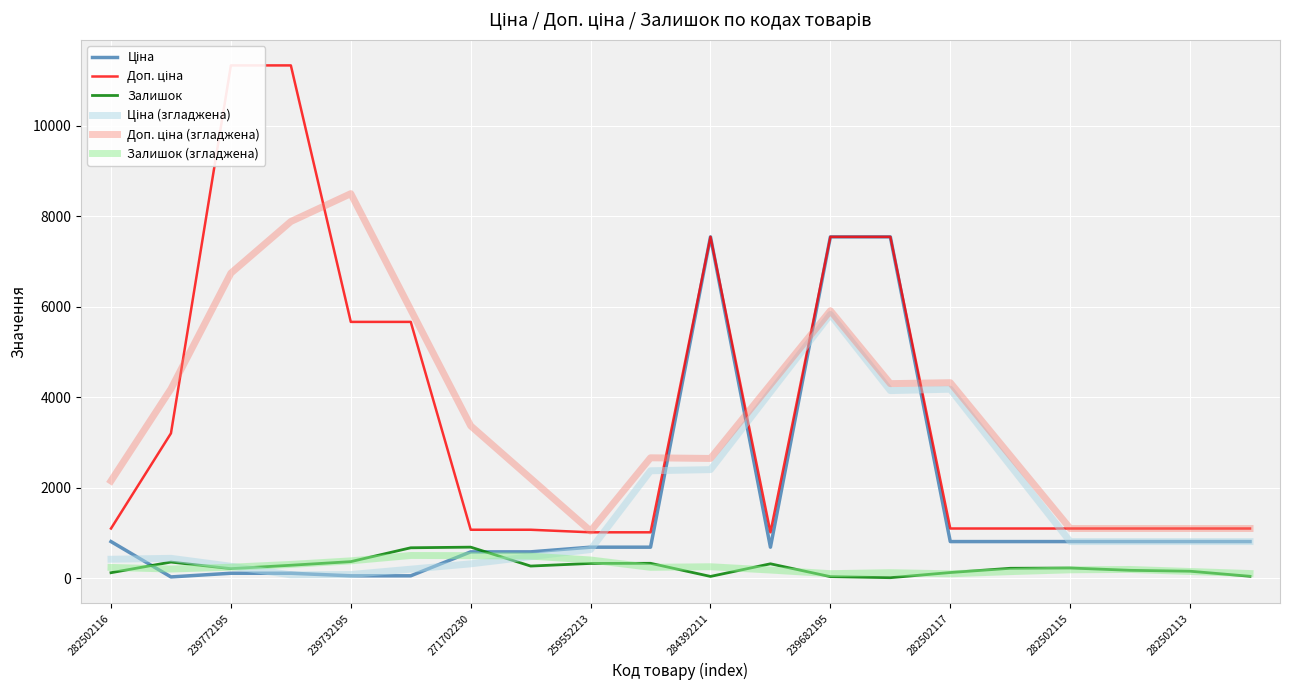

How many categories are shown in the chart?

20